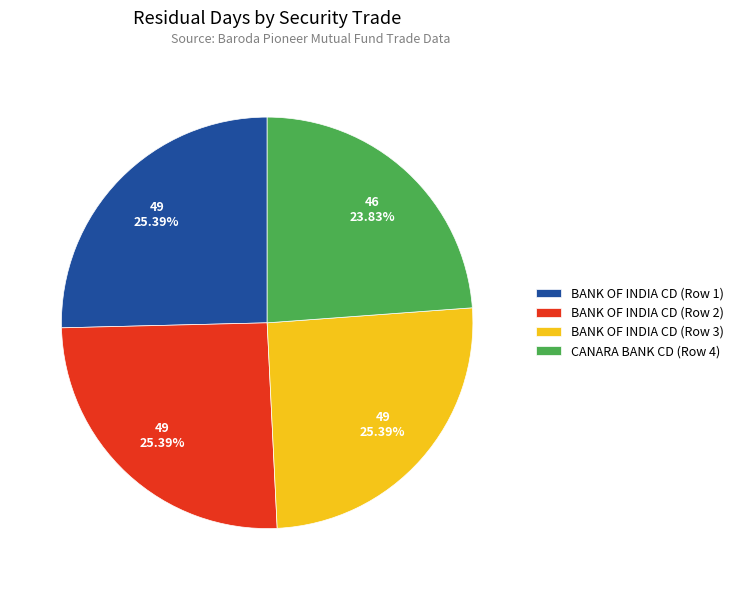

To the nearest percent, what is the combined percentage of BANK OF INDIA CD (Row 1) and BANK OF INDIA CD (Row 3)?

51%